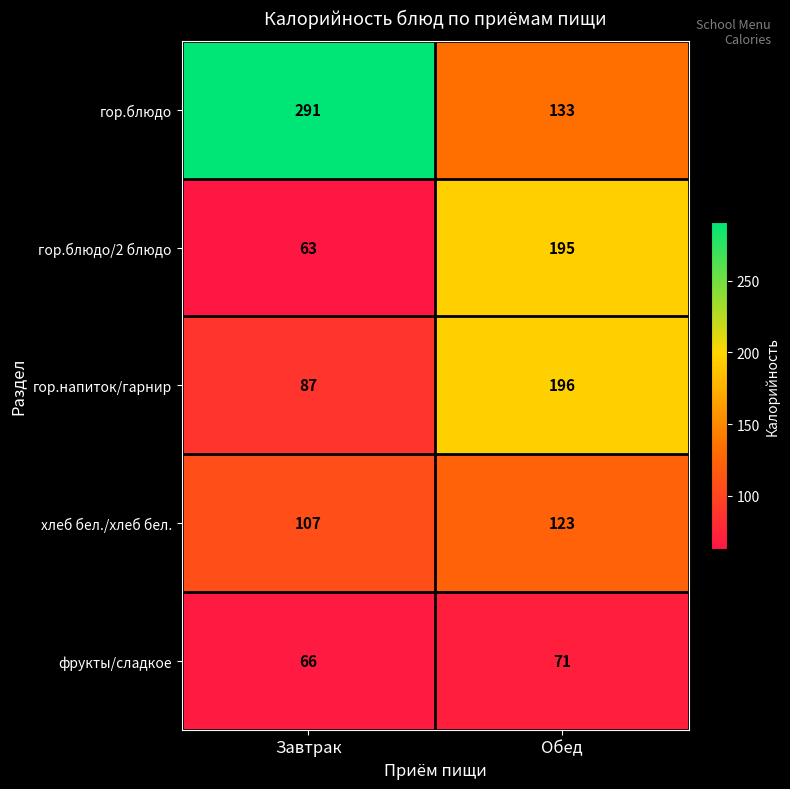

At which category is the sum across all series the highest?

Обед